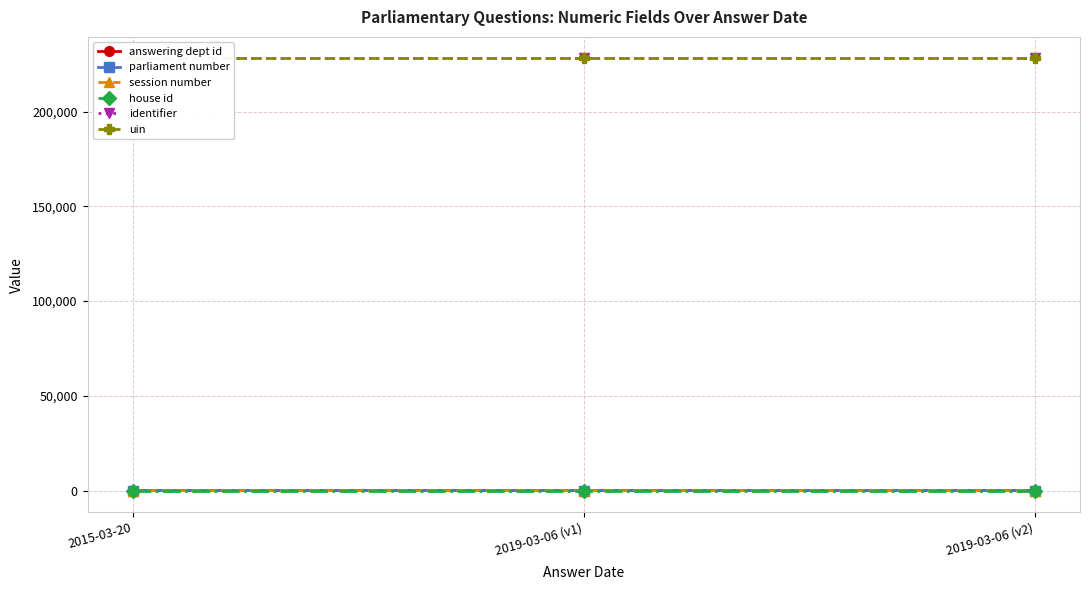

Which series changed the most between 2015-03-20 and 2019-03-06 (v2)?

answering dept id